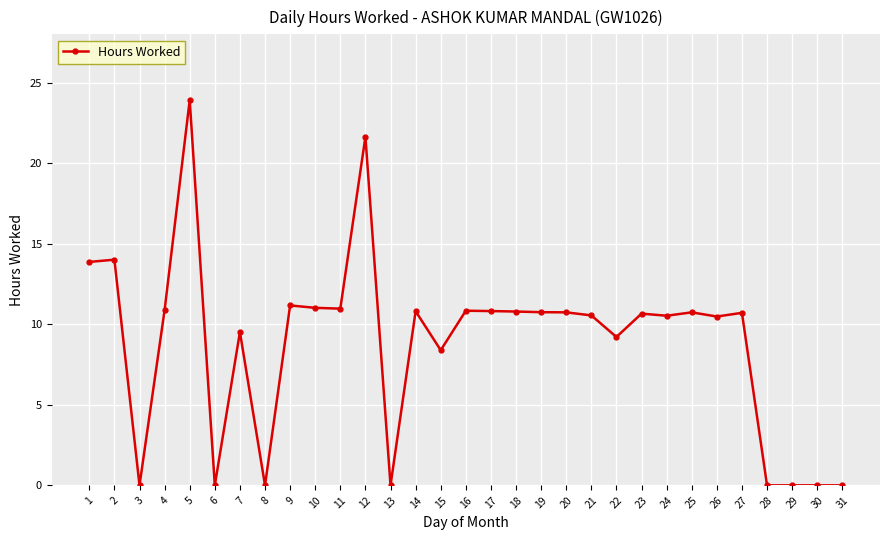

Is it true that the value at 4 is 14.5?

False